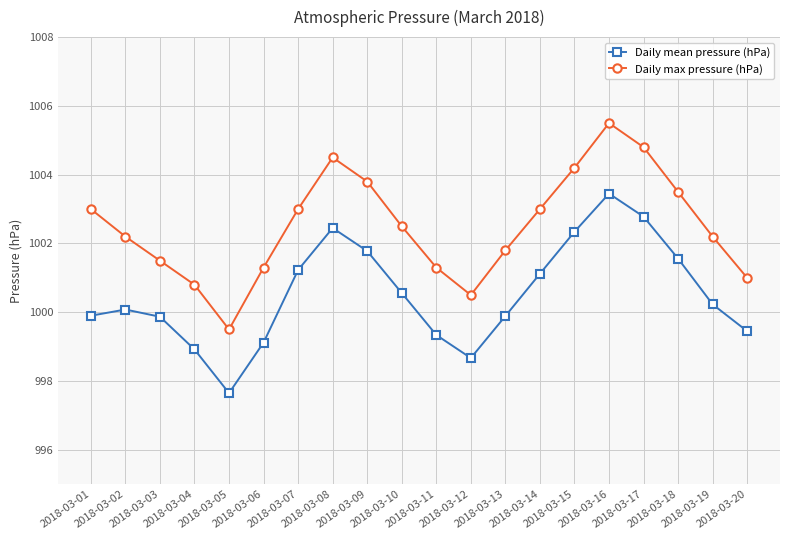

How many interior local valleys does the Daily max pressure (hPa) series have?

2